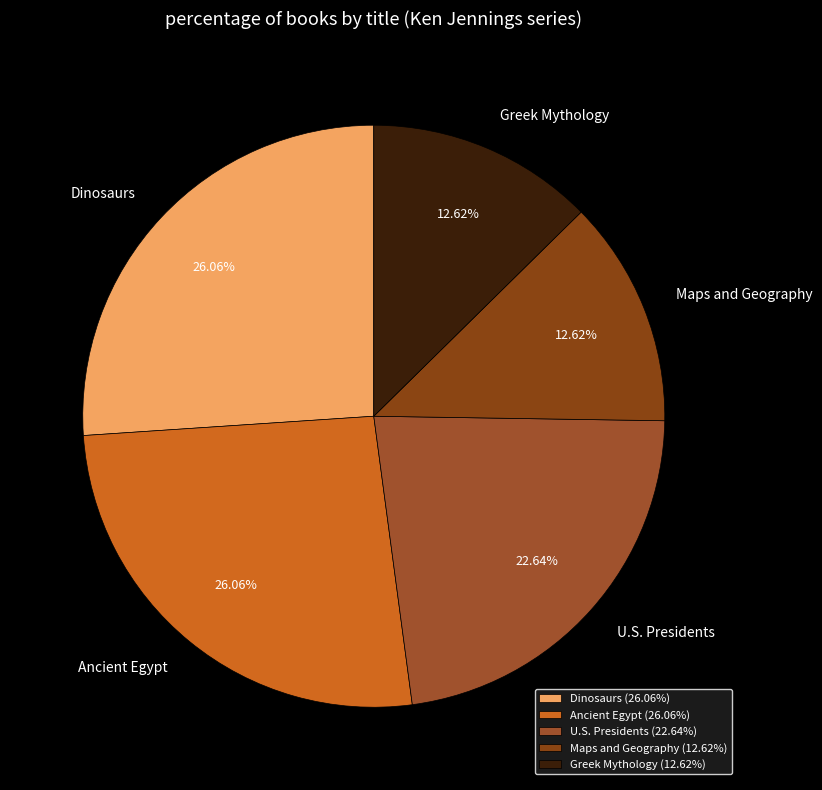

Do Ancient Egypt and U.S. Presidents together represent more than half of the pie?

No